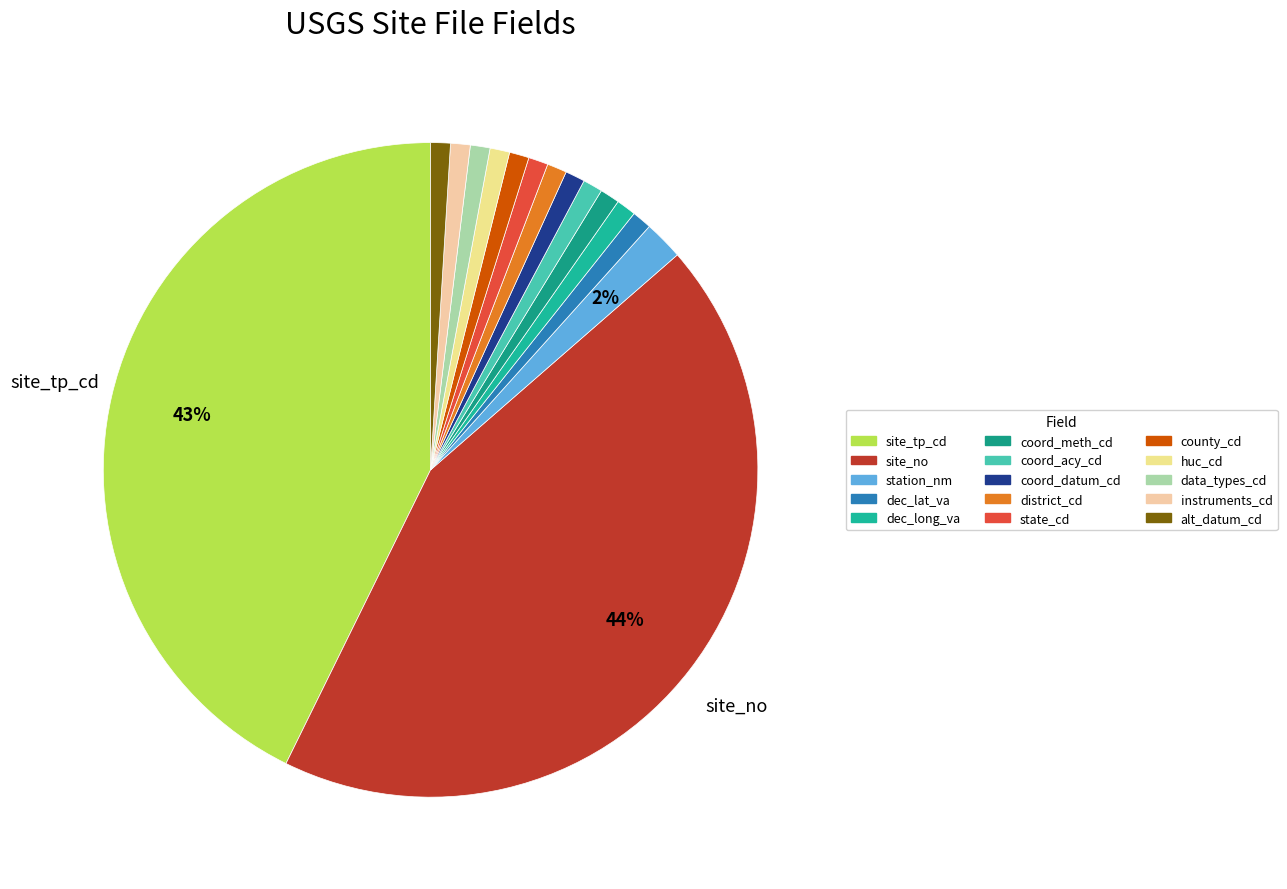

What percentage is the site_tp_cd slice, to the nearest percent?

43%